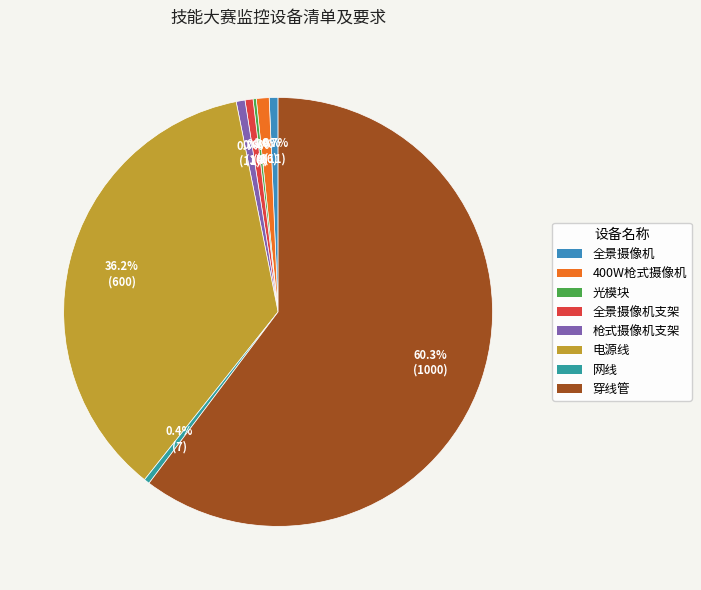

How many slices are in this pie chart?

8